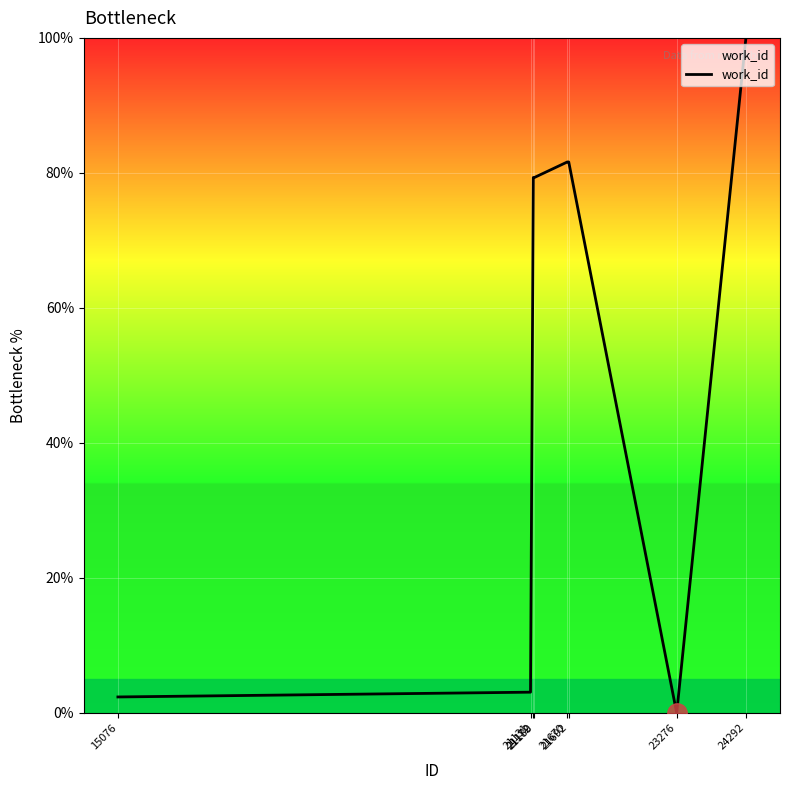

How many categories are shown in the chart?

8